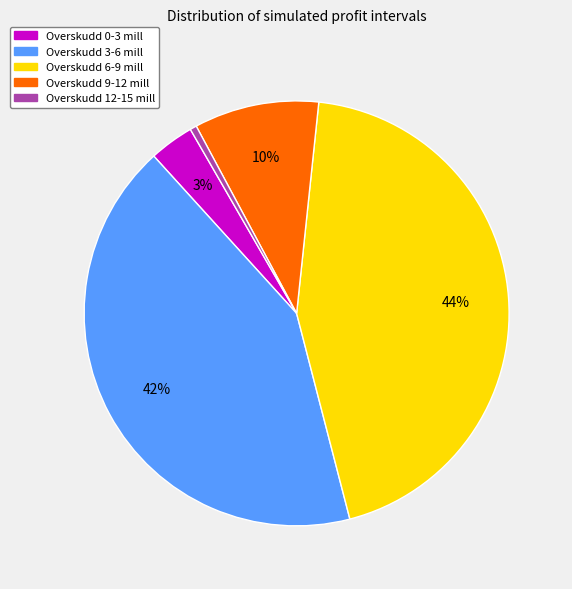

How many segments does this pie chart have?

5